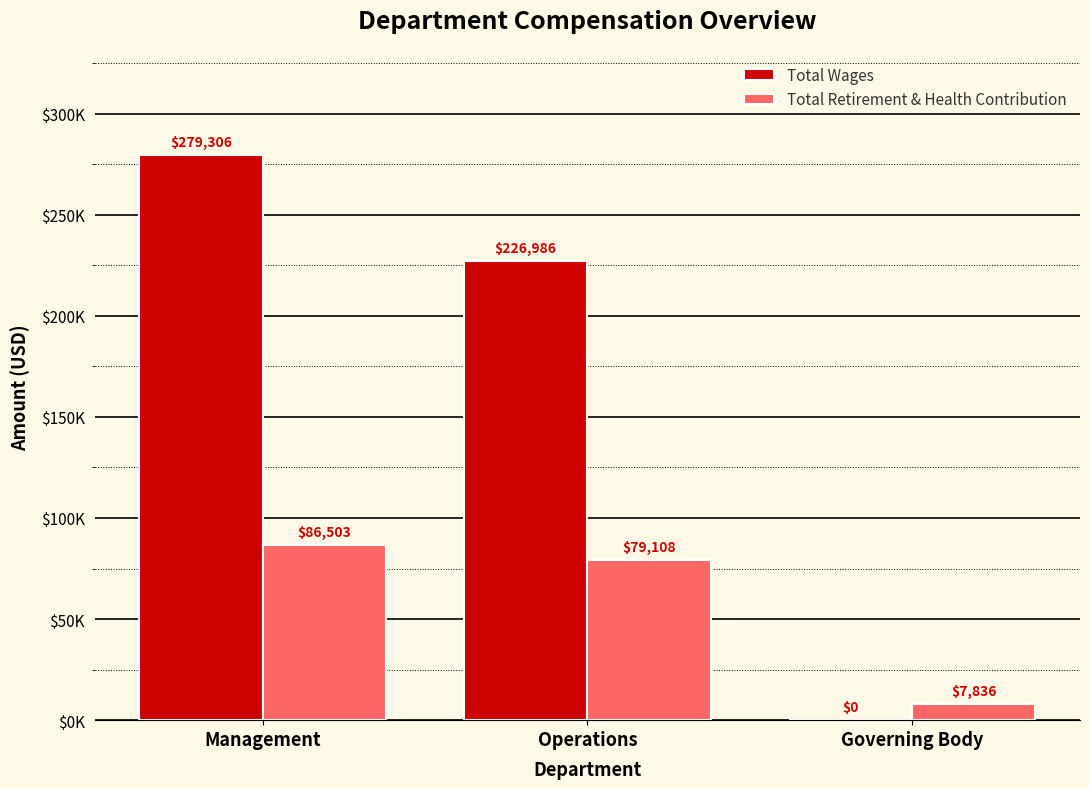

Does the chart contain stacked bars?

No